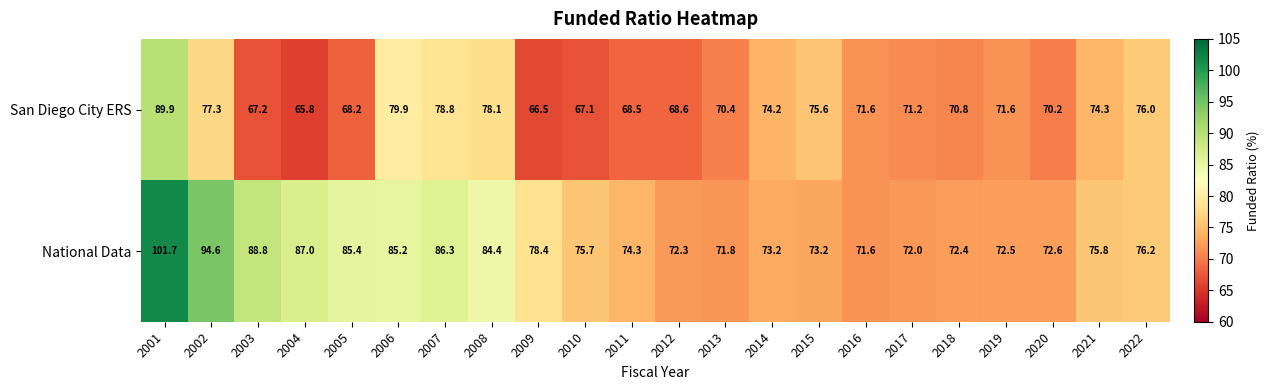

List the series in order of their peak value, highest first.

National Data, San Diego City ERS